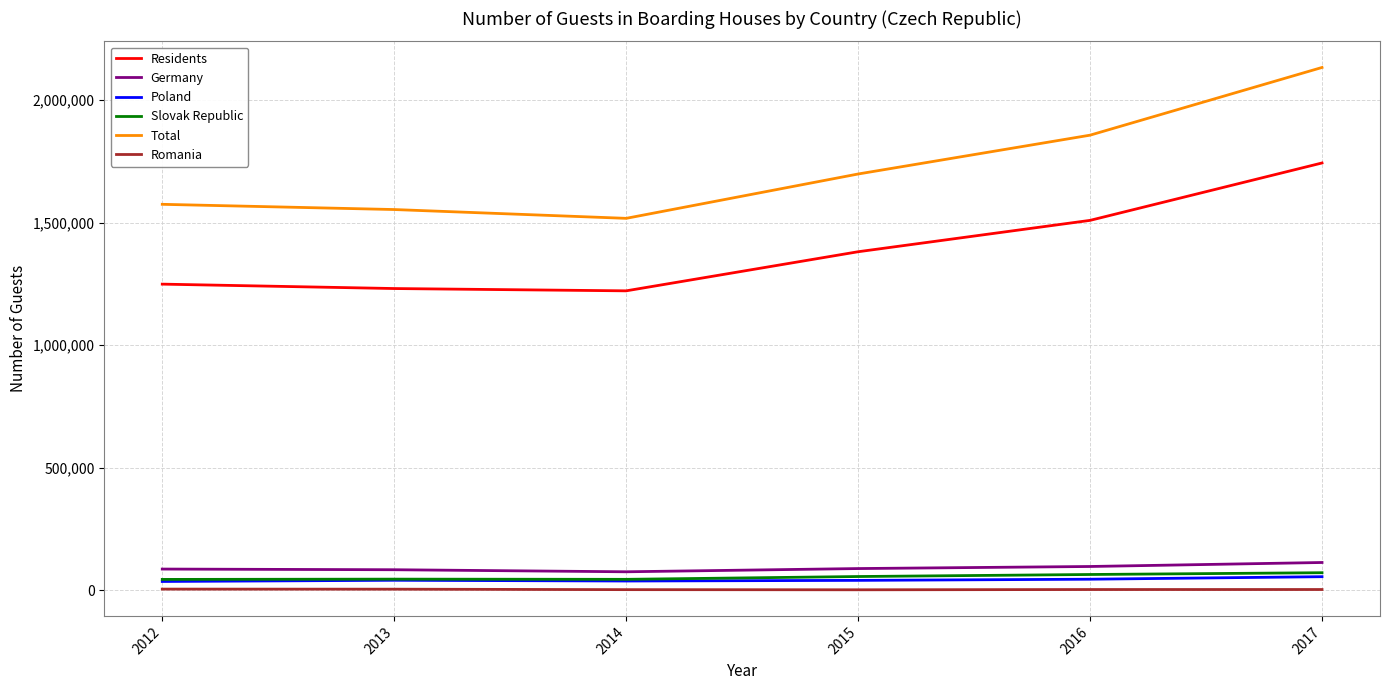

What is the average value of the Slovak Republic series?

54432